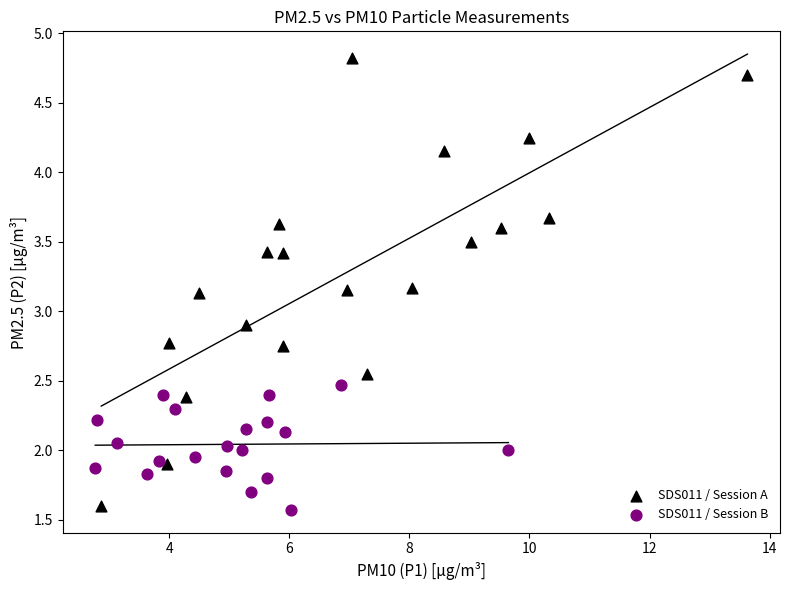

Which series contains the lowest Y value?

SDS011 / Session B